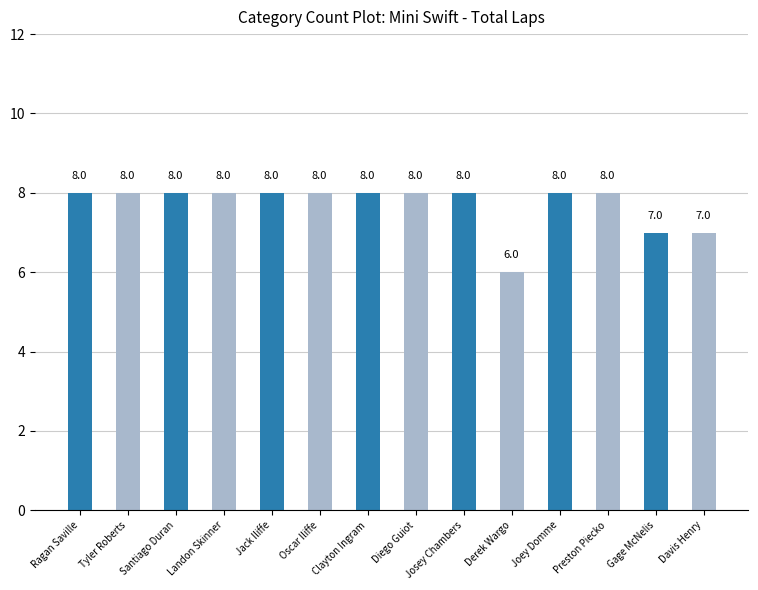

Approximately how many times larger is the value at Josey Chambers compared to Preston Piecko?

1.0